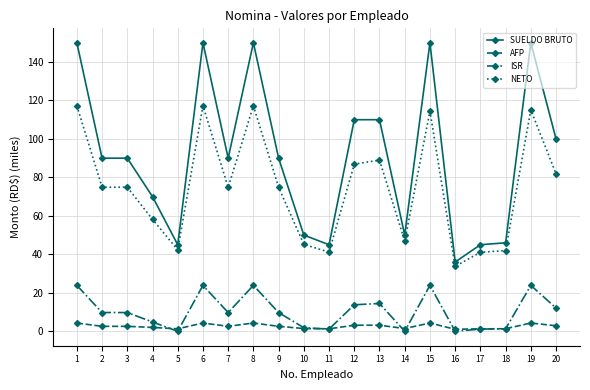

What is the sum of all ISR values?

209.0